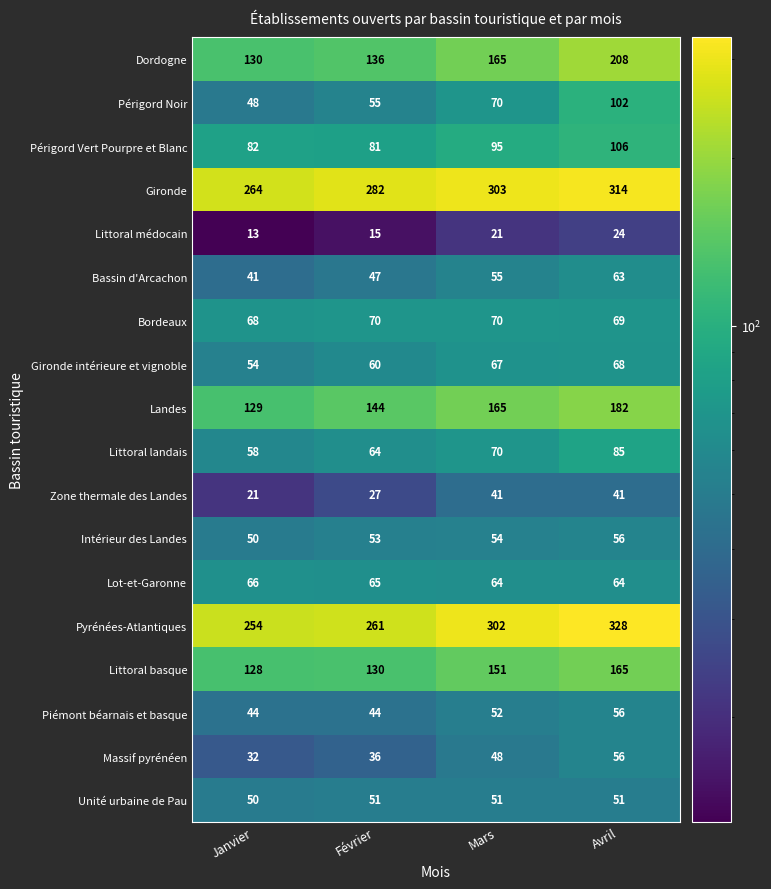

What is the difference between the maximum and minimum values in the Périgord Noir series?

54